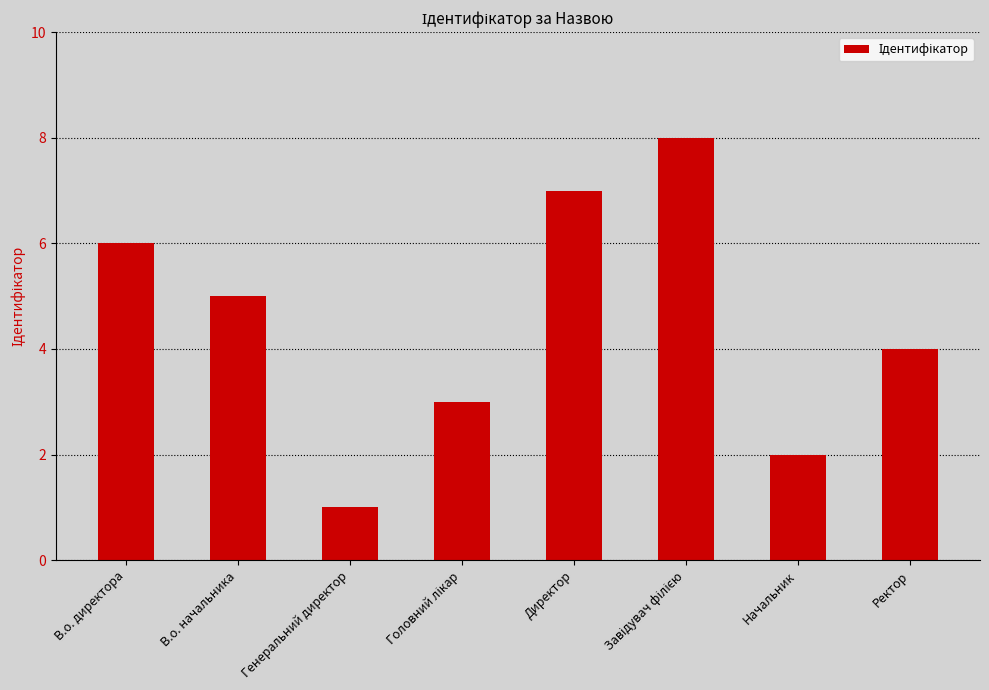

What is the difference between the maximum and minimum values?

7